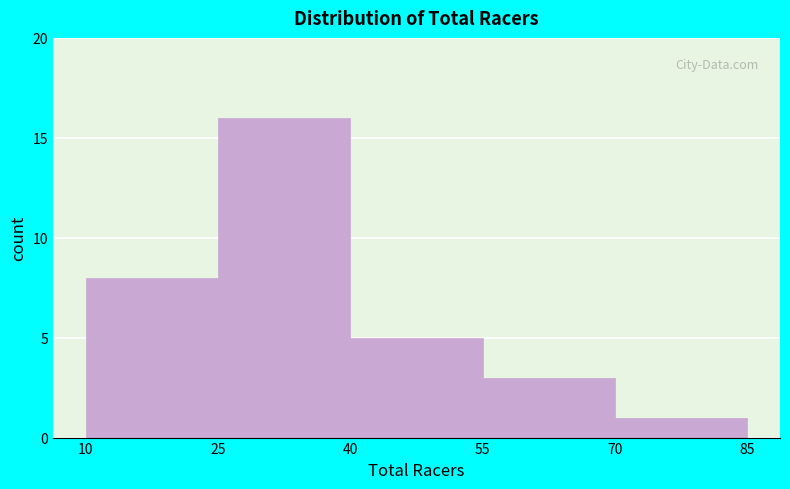

How tall is the bar that spans 25 to 40 on the x-axis? The values are not printed on the chart, so give them approximately, as read against the axis.

16